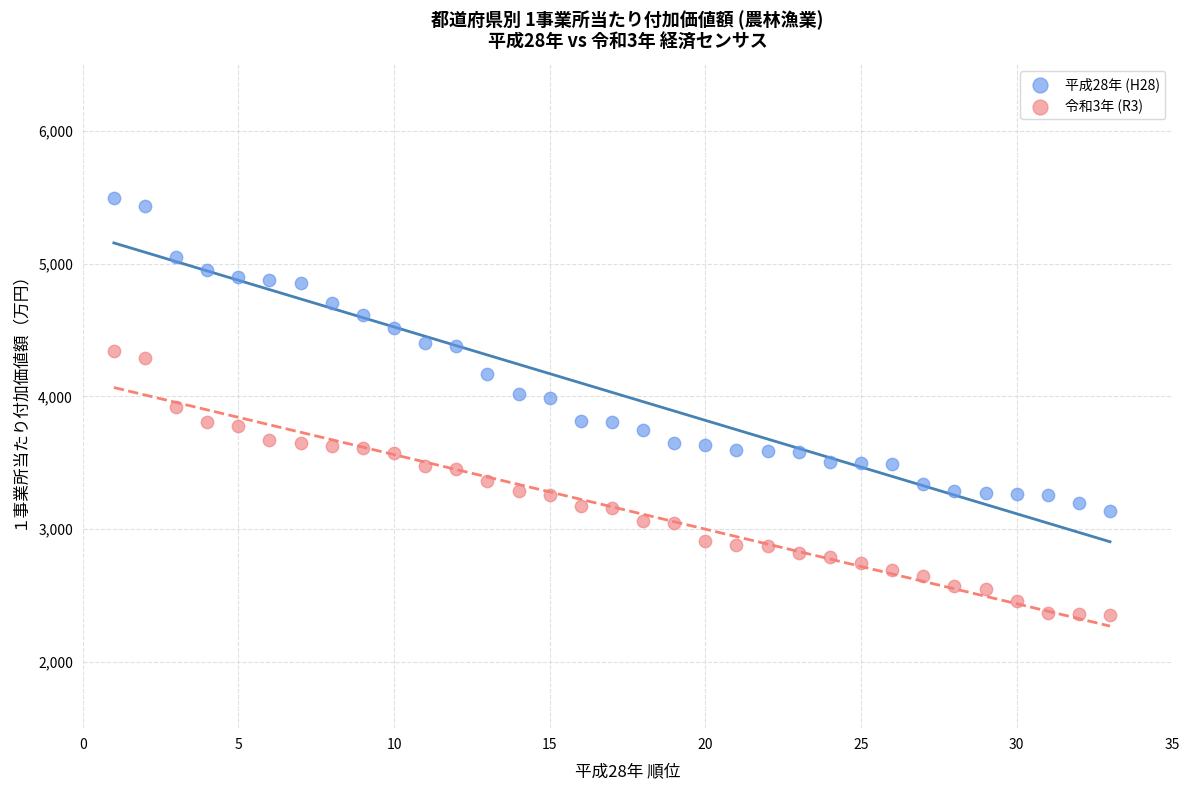

What are all the series names shown in the legend?

平成28年 (H28), 令和3年 (R3)